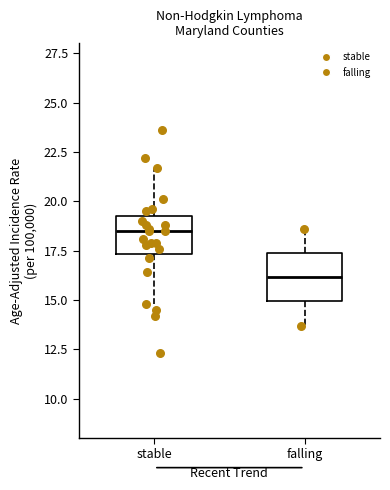

Reading left to right, transcribe this box plot: for each box, give where its median line is, the range the box spans, and where its two whiskers end, as read against the y-axis. The values are not printed on the chart, so give them approximately, as read against the axis.

stable: median 18.5, box 17.5 to 19.5, whiskers 15.0 to 21.5
falling: median 16.0, box 15.0 to 17.5, whiskers 13.5 to 18.5